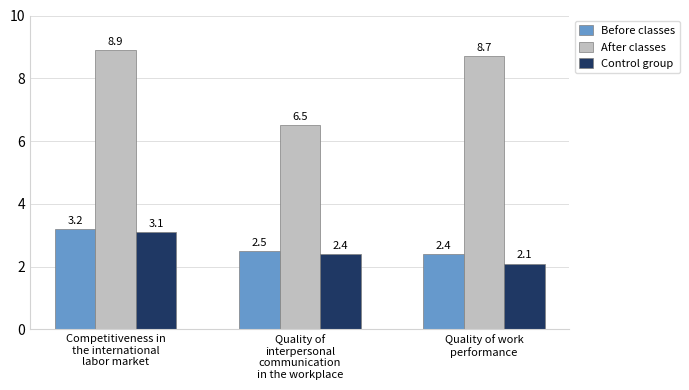

Reading right to left, list all the values displayed in this chart.

Before classes: 2.4	2.5	3.2
After classes: 8.7	6.5	8.9
Control group: 2.1	2.4	3.1